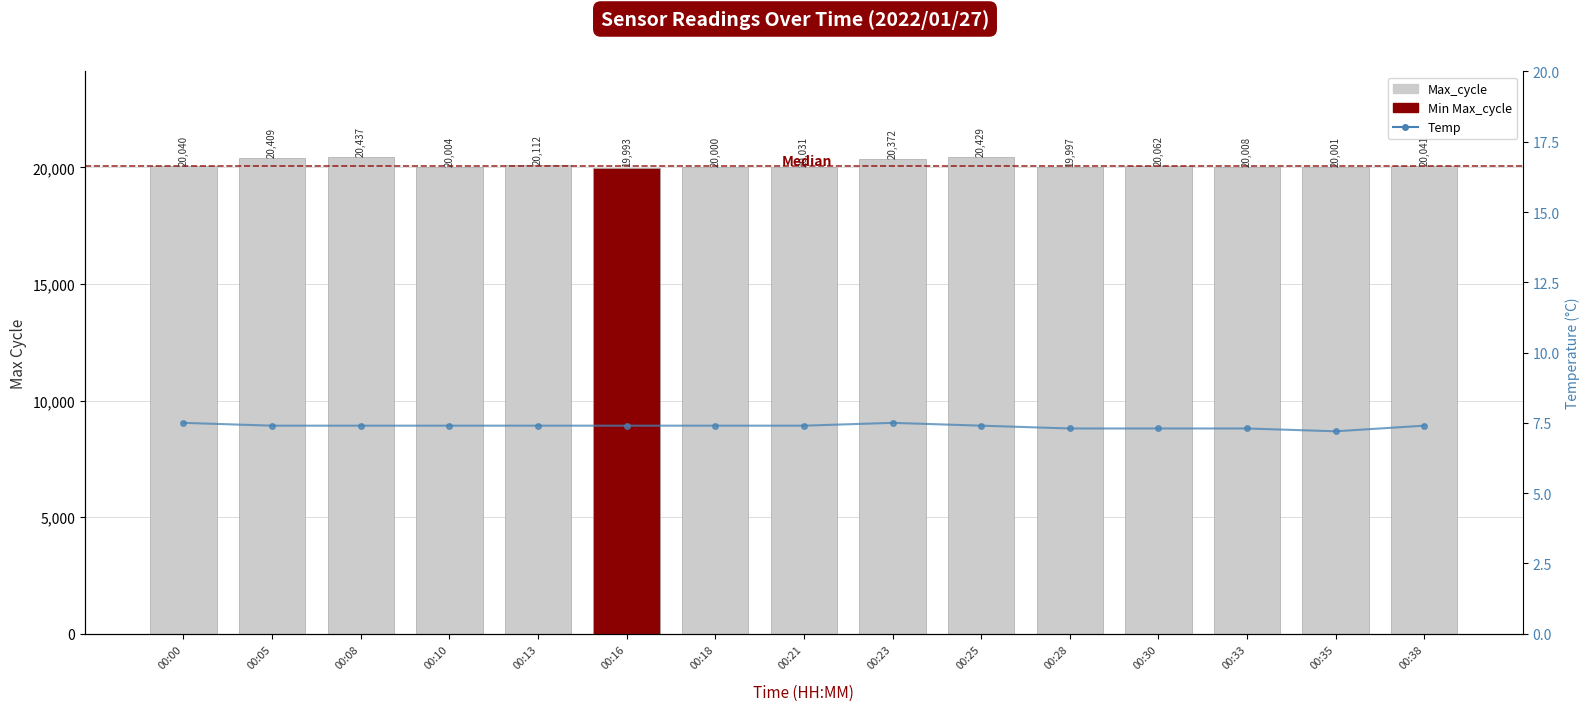

The value of Max_cycle at 00:33 is 35858.5. True or false?

False